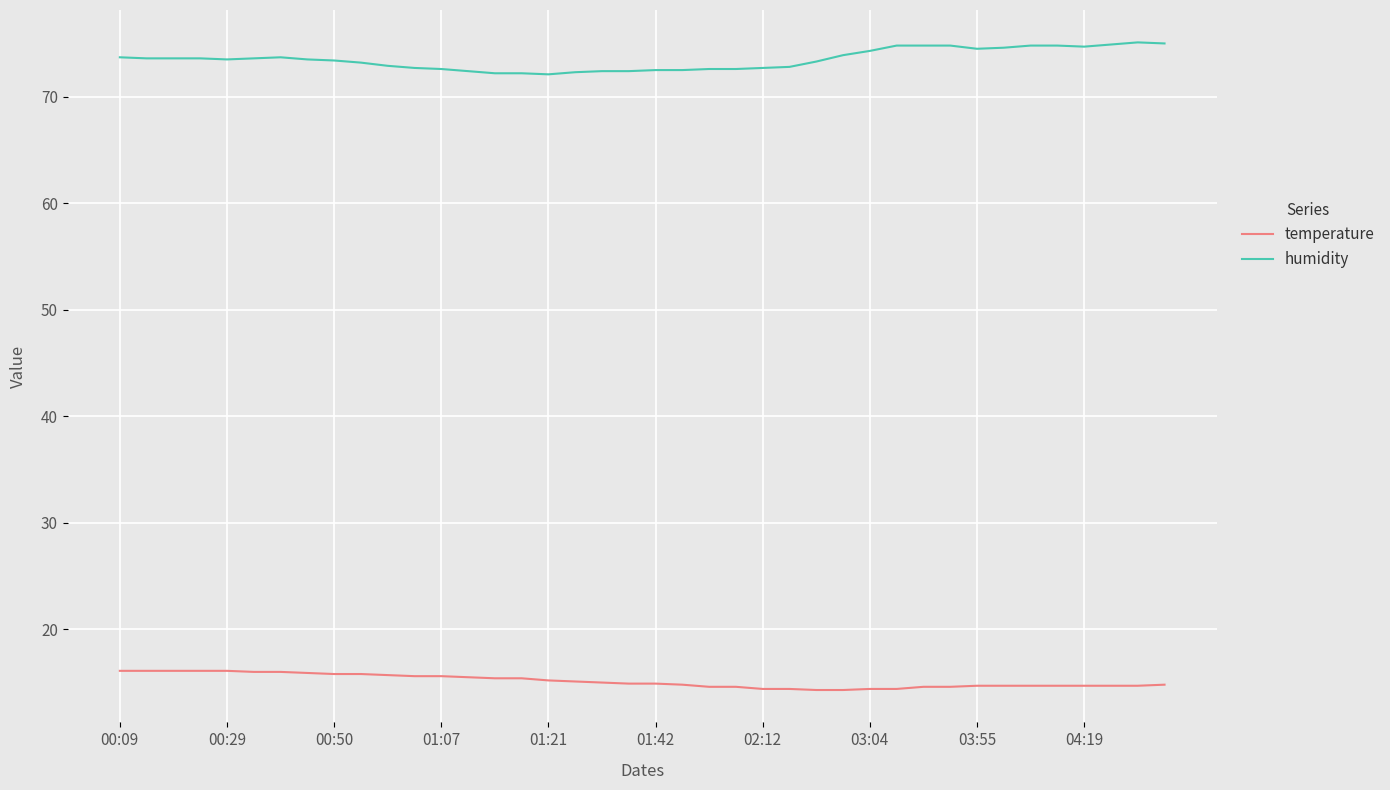

What is the difference between the maximum and minimum values in the humidity series?

3.0